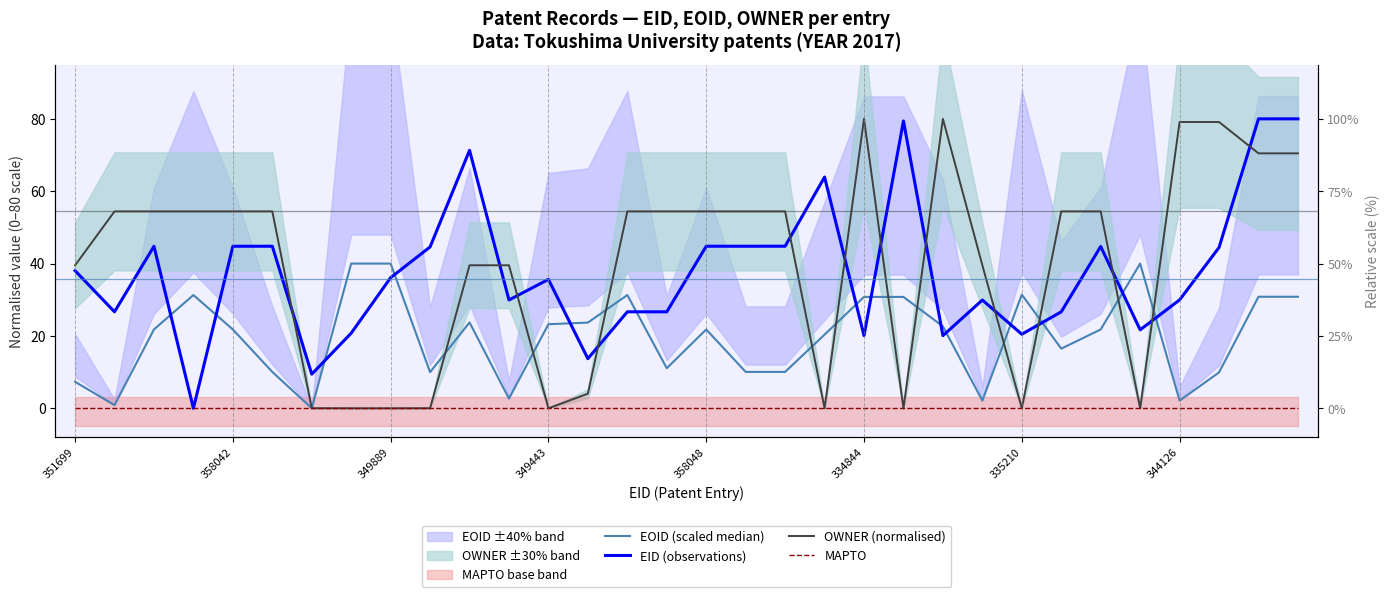

Which series ends up on top after the final intersection of EOID (scaled median) and EID (observations)?

EID (observations)